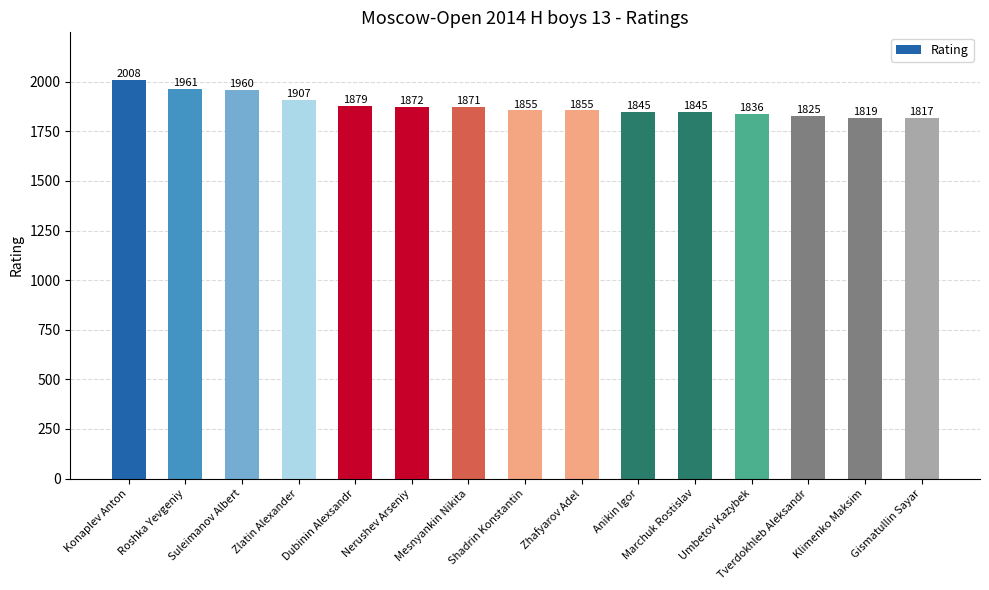

The value at Mesnyankin Nikita is 3331. True or false?

False